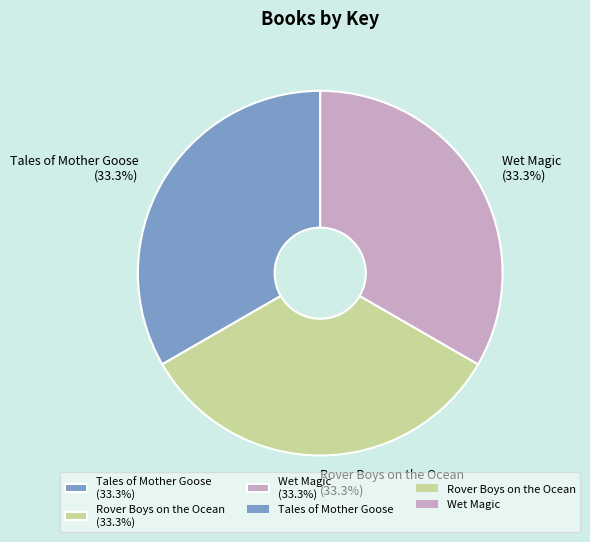

Is the sum of Wet Magic (33.3%) and Rover Boys on the Ocean (33.3%) greater than half?

Yes